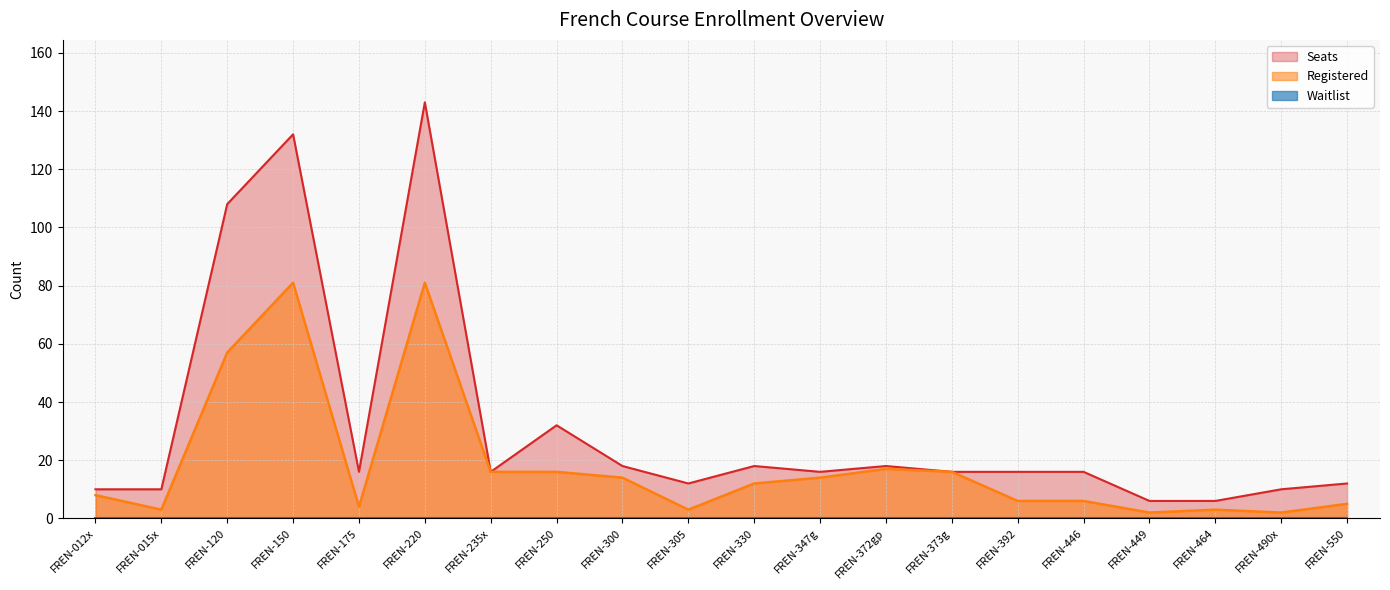

Which series has the largest range (max minus min)?

Seats